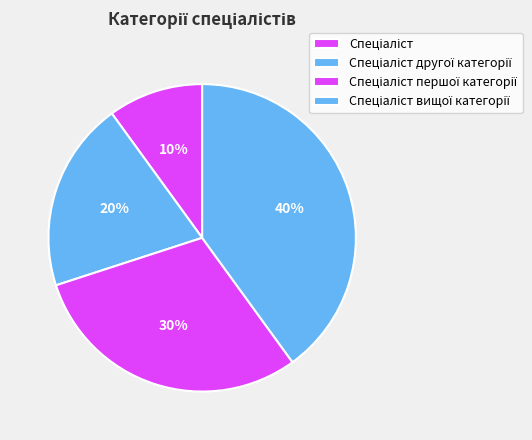

Combined, do Спеціаліст першої категорії and Спеціаліст account for over 50%?

No